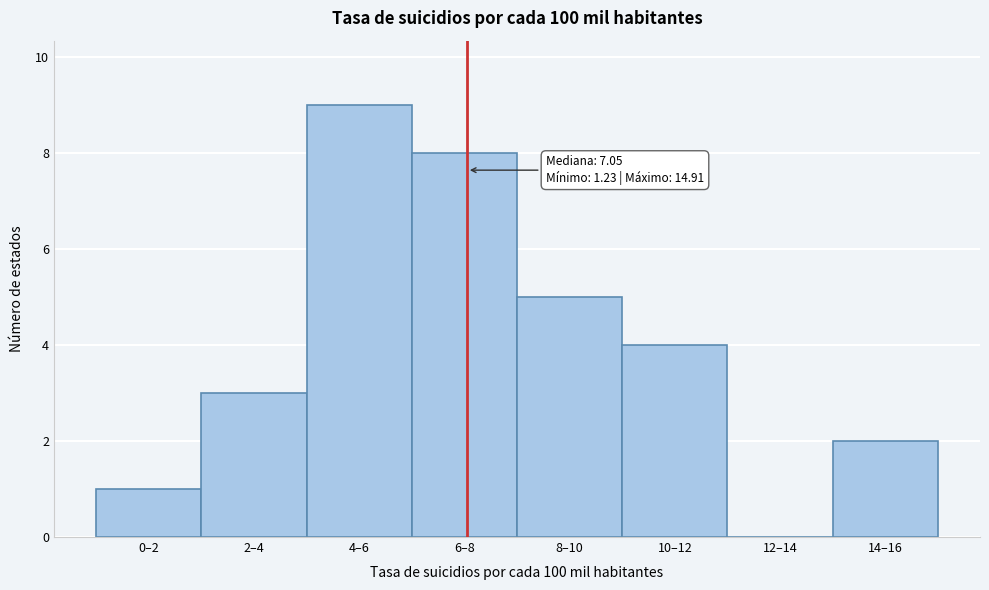

Reading left to right, extract all data points from this chart.

0–2=1	2–4=3	4–6=9	6–8=8	8–10=5	10–12=4	12–14=0	14–16=2